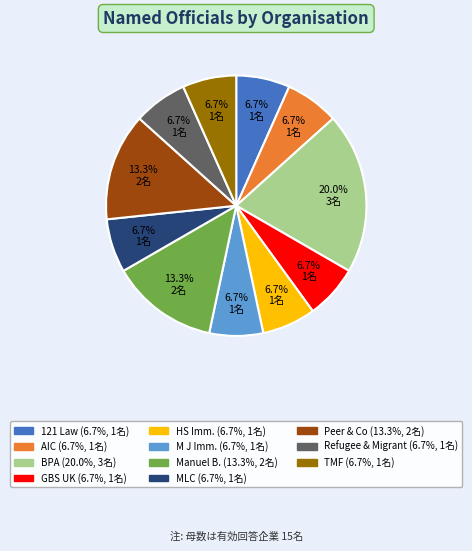

Is there any slice that represents more than half of the pie?

No